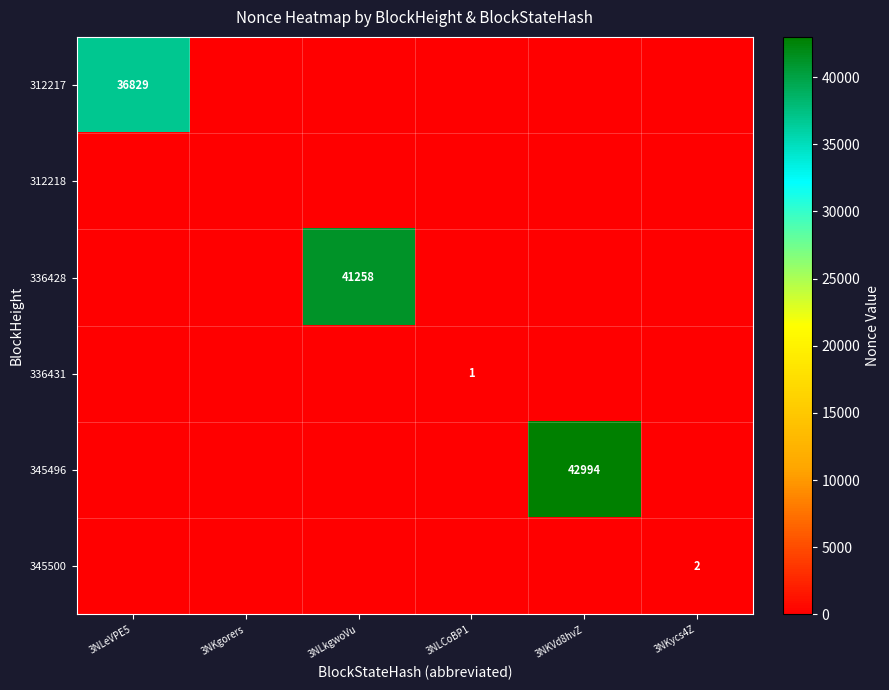

The 336428 series shows 18797 at 3NLkgwoVu. True or false?

False